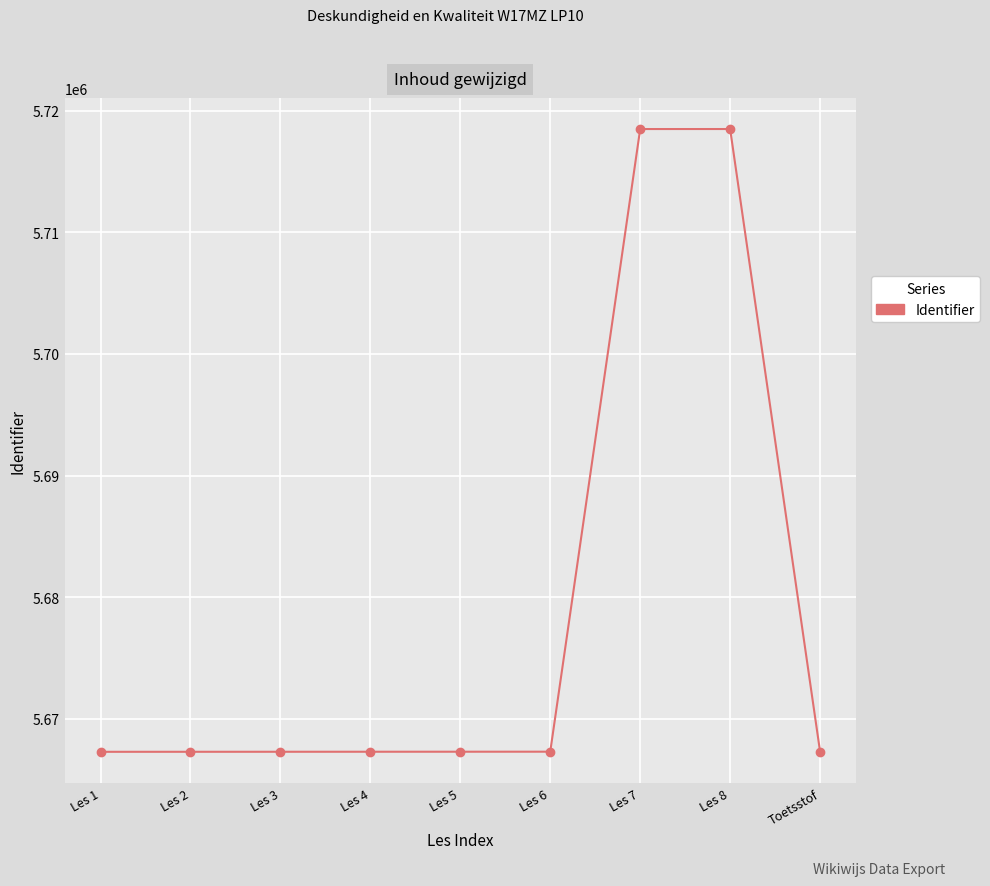

What is the sum of the values at Les 2 and Toetsstof?

11334590